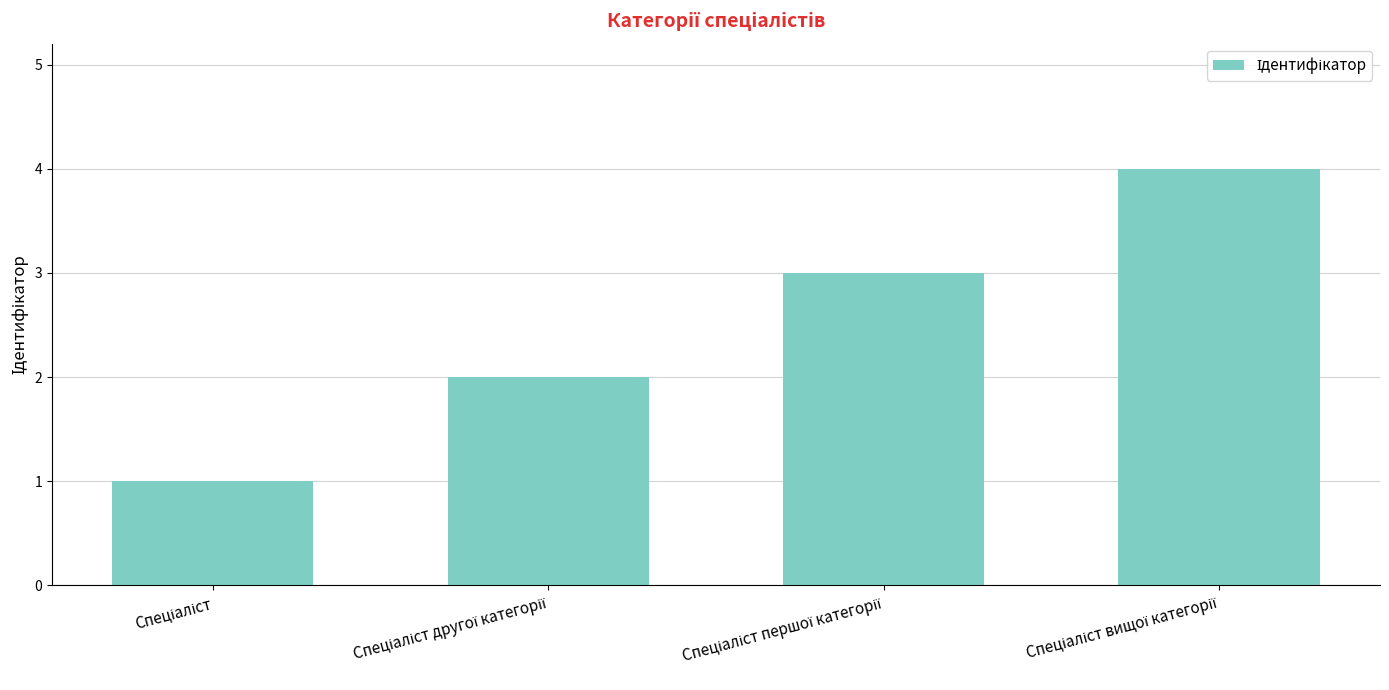

What is the maximum value shown in the chart?

4